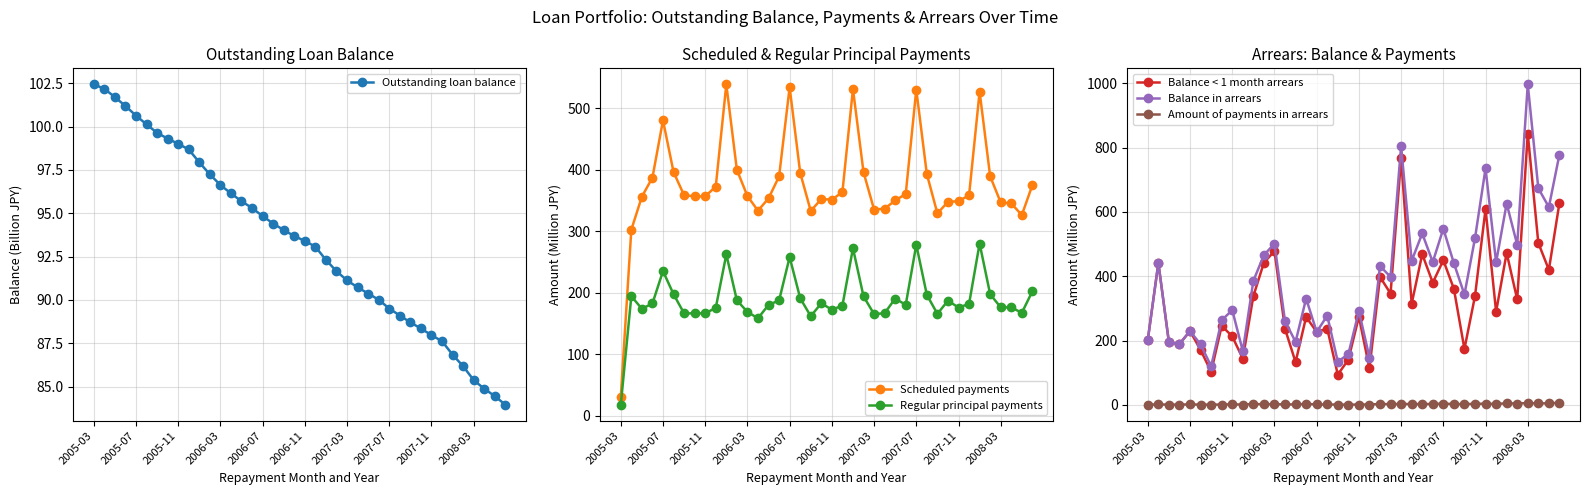

True or false: Outstanding loan balance and Amount of payments in arrears cross at least once.

False